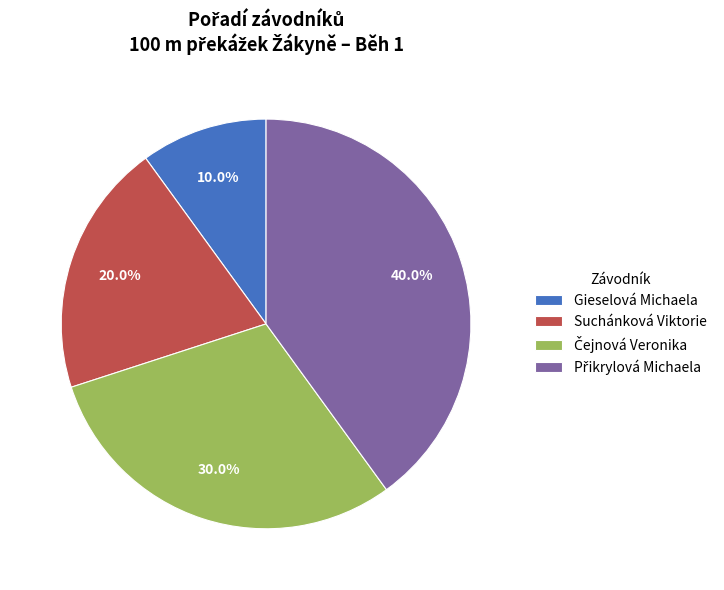

Which category has the smallest portion of the pie?

Gieselová Michaela